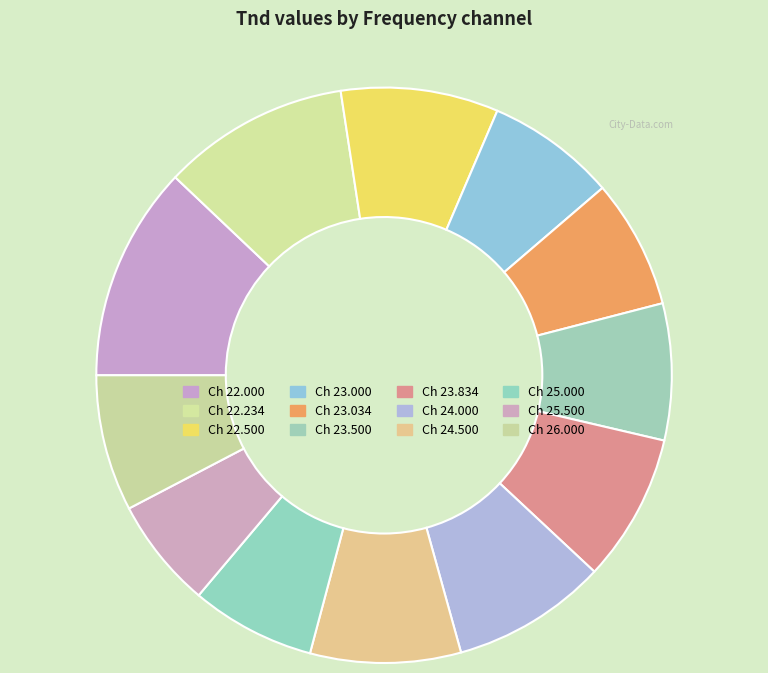

How many segments does this pie chart have?

12